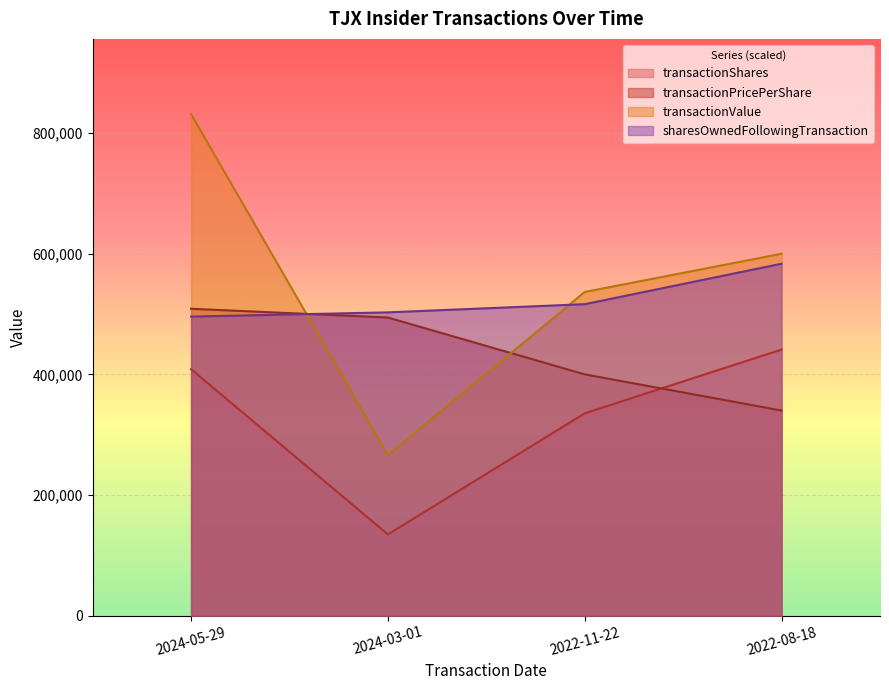

List the labels in order of transactionPricePerShare value, smallest first.

2022-08-18, 2022-11-22, 2024-03-01, 2024-05-29